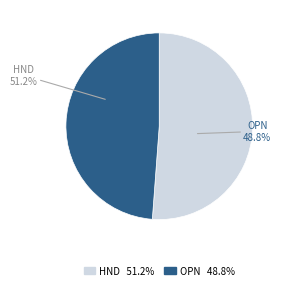

Which slice is the smallest?

William Simmons (OPN)